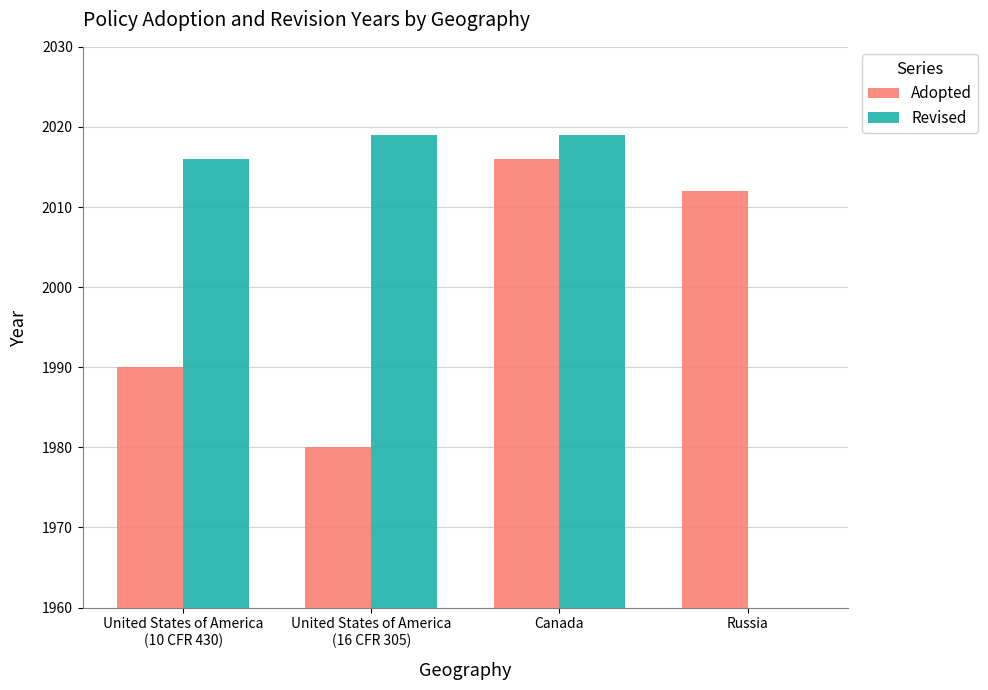

What is the label of the 3rd bar from the left?

Canada